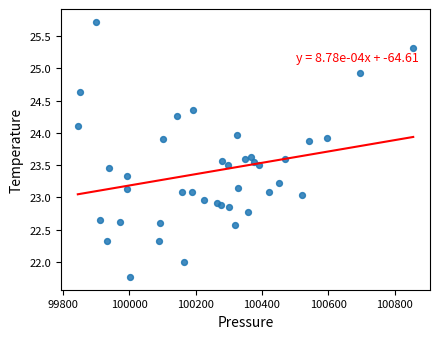

What is the range of X values (max minus min)?

1010.8